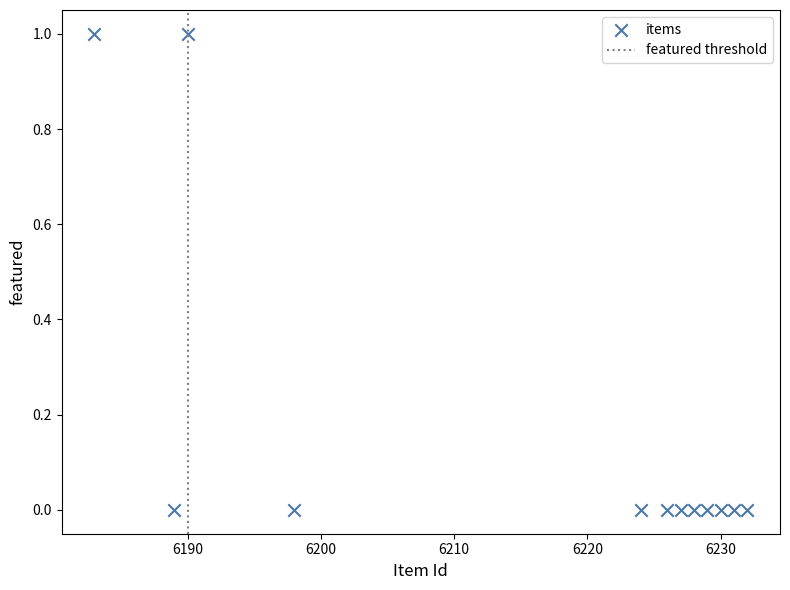

What is the range of X values (max minus min)?

49